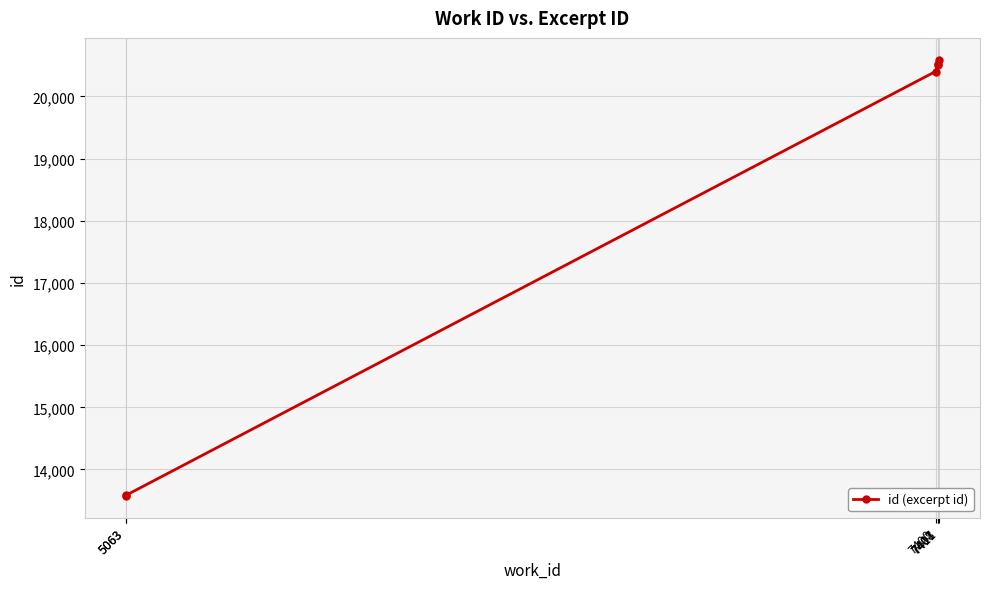

Reading right to left, transcribe all the data shown in this chart.

20591	20520	20499	20401	13582	13575